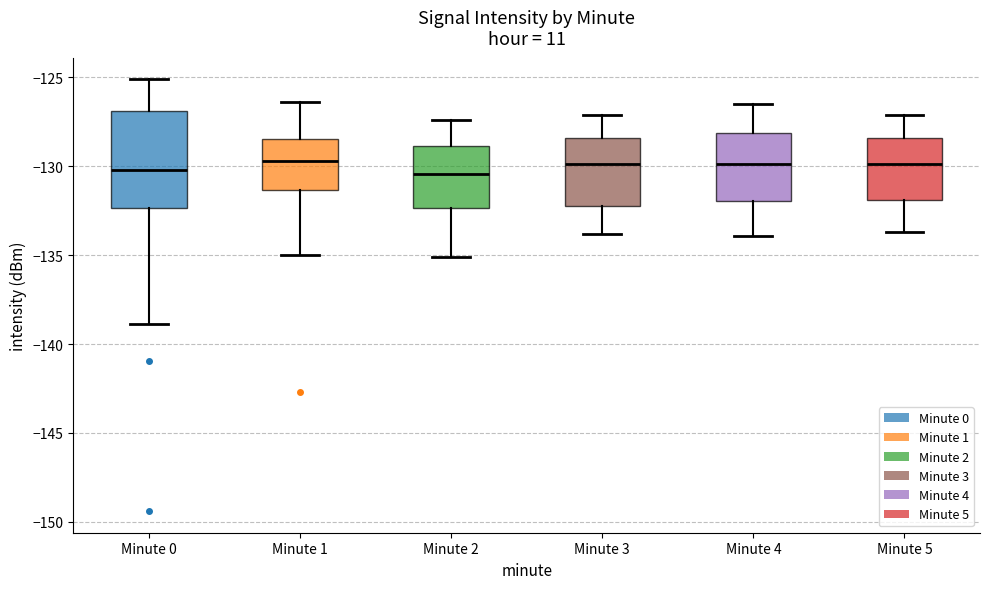

Reading left to right, read every box against the y-axis: the position of its median line, the range the box covers, and the ends of its whiskers. The values are not printed on the chart, so give them approximately, as read against the axis.

Minute 0: median -130.0, box -132.5 to -127.0, whiskers -139.0 to -125.0
Minute 1: median -129.5, box -131.5 to -128.5, whiskers -135.0 to -126.5
Minute 2: median -130.5, box -132.5 to -129.0, whiskers -135.0 to -127.5
Minute 3: median -130.0, box -132.0 to -128.5, whiskers -134.0 to -127.0
Minute 4: median -130.0, box -132.0 to -128.0, whiskers -134.0 to -126.5
Minute 5: median -130.0, box -132.0 to -128.5, whiskers -133.5 to -127.0